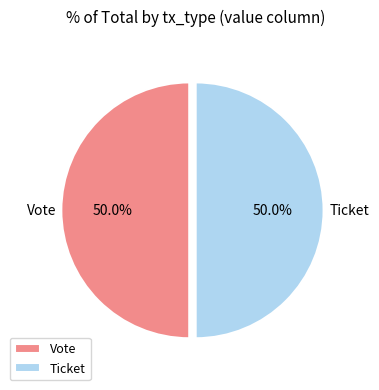

What portion of the pie excludes Vote?

50.0%